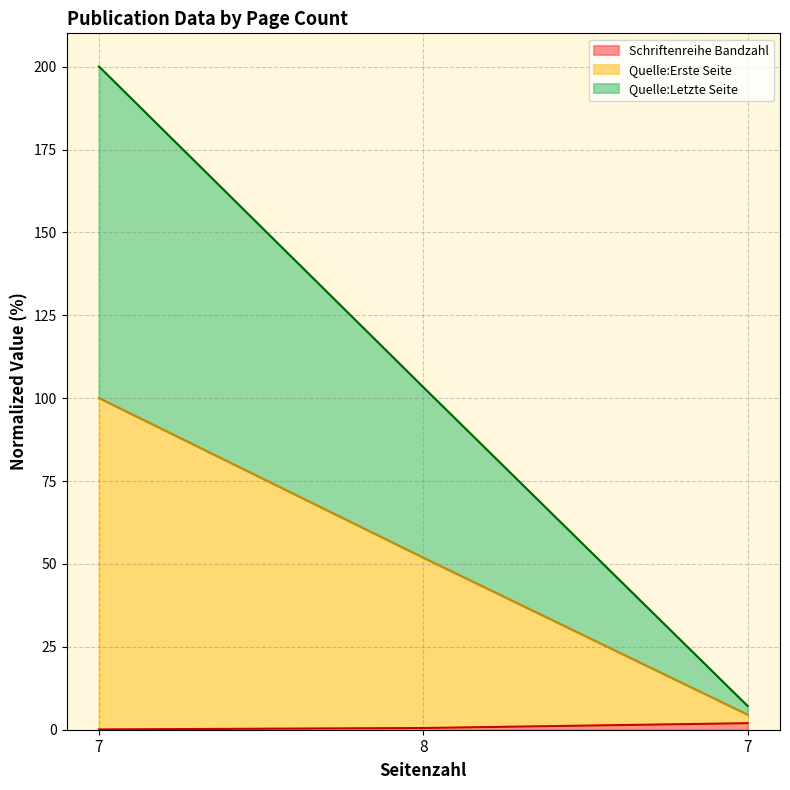

How many lines are shown in the chart?

3